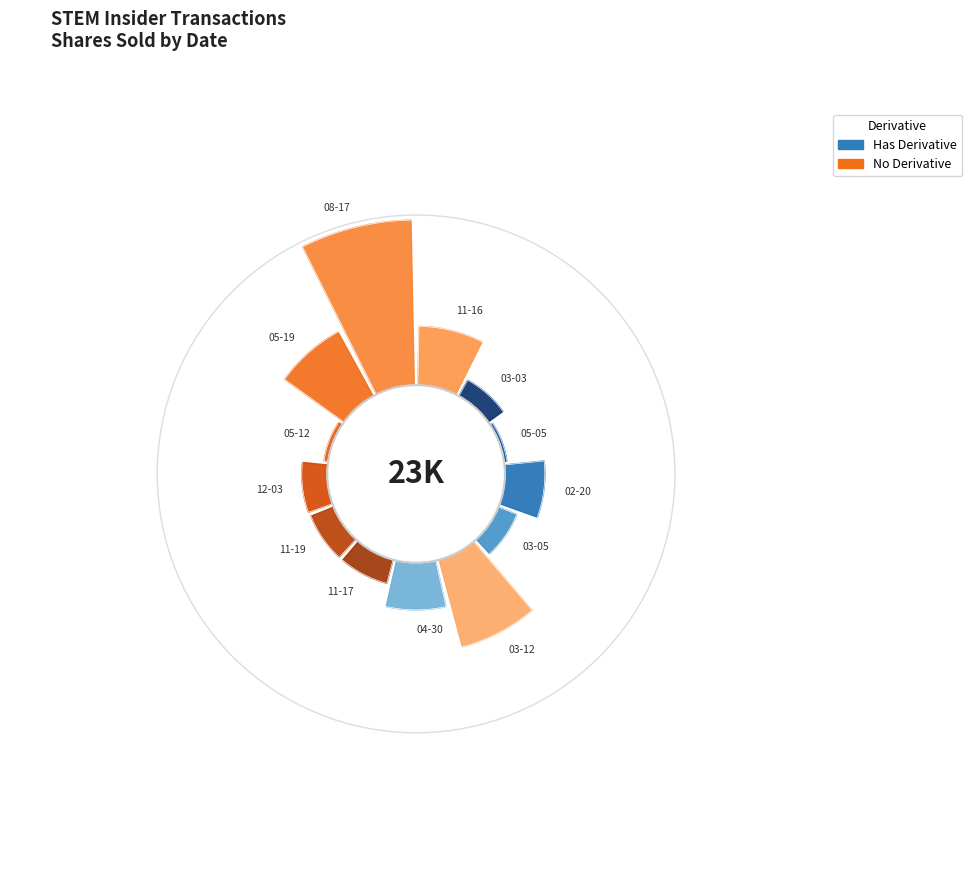

Rank the categories by value from lowest to highest.

2023-05-05, 2022-05-12, 2023-03-03, 2024-03-05, 2021-11-19, 2021-11-17, 2021-12-03, 2024-02-20, 2024-04-30, 2022-11-16, 2022-05-19, 2024-03-12, 2022-08-17